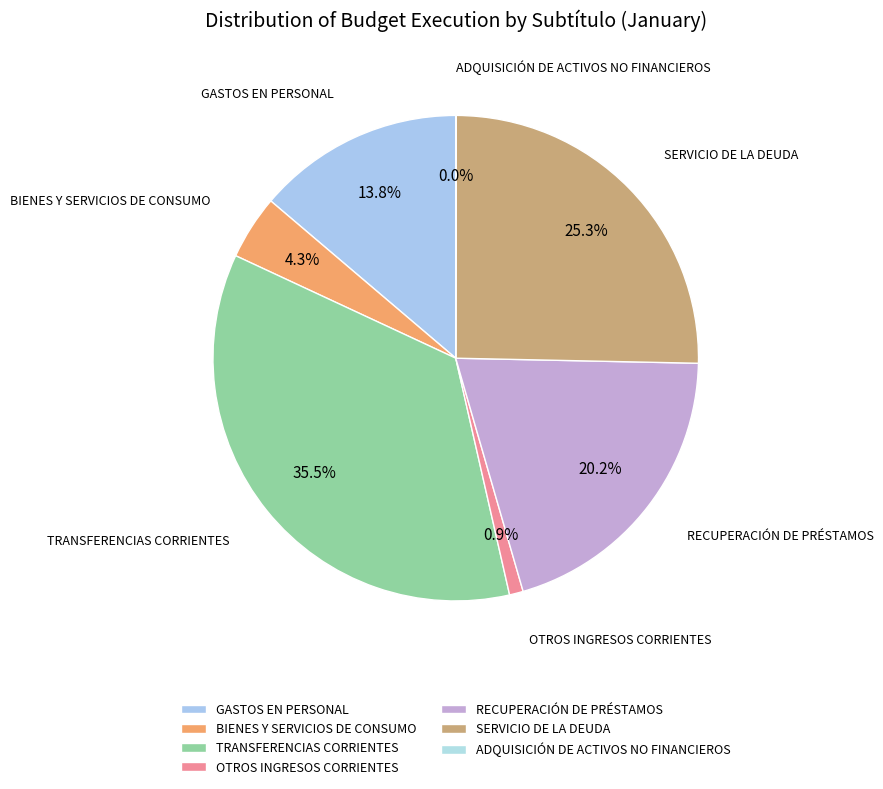

To the nearest percent, what percentage of the pie is SERVICIO DE LA DEUDA?

25%